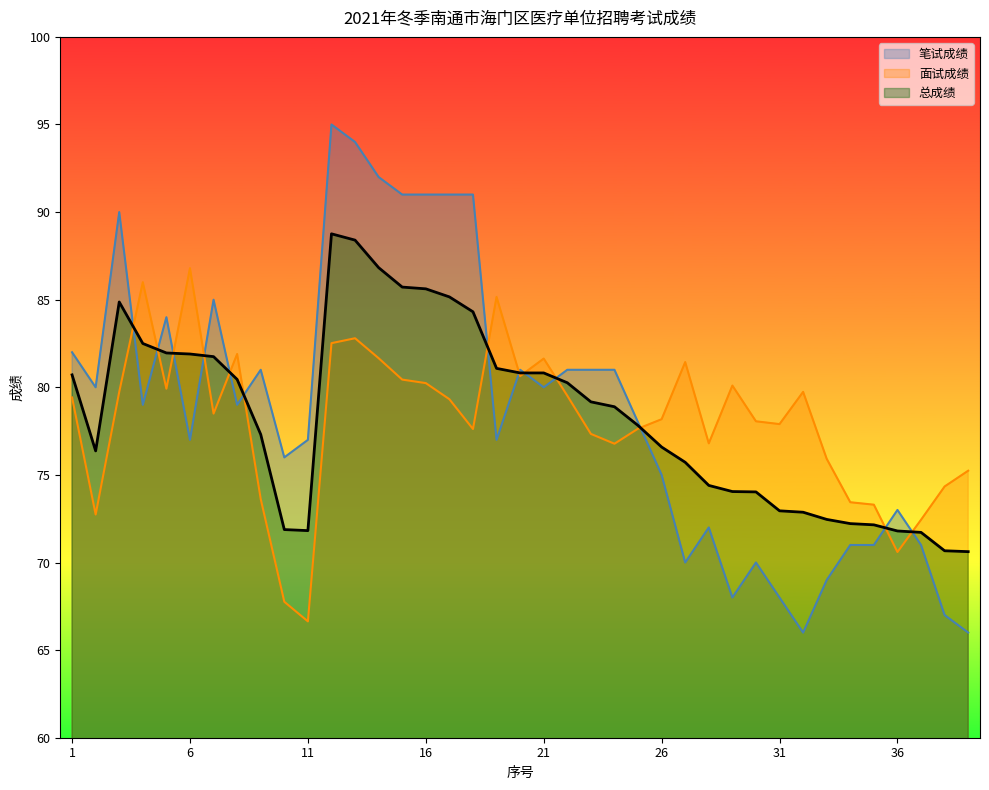

In 总成绩, how many points are lower than both neighbors (excluding endpoints)?

2